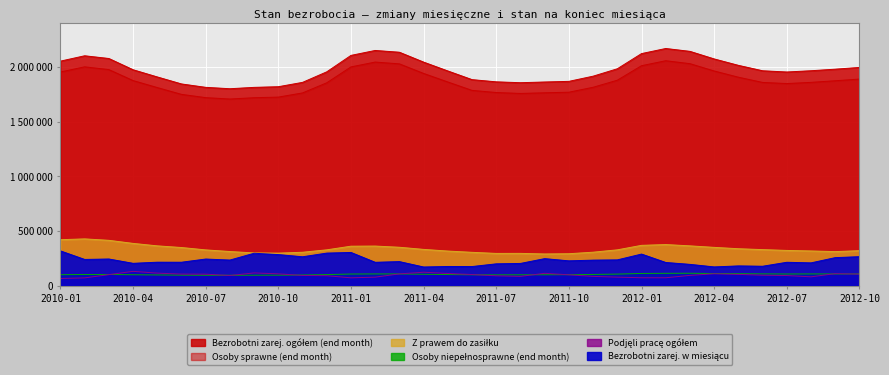

What is the difference between the maximum and minimum values in the Osoby niepełnosprawne (end month) series?

18297